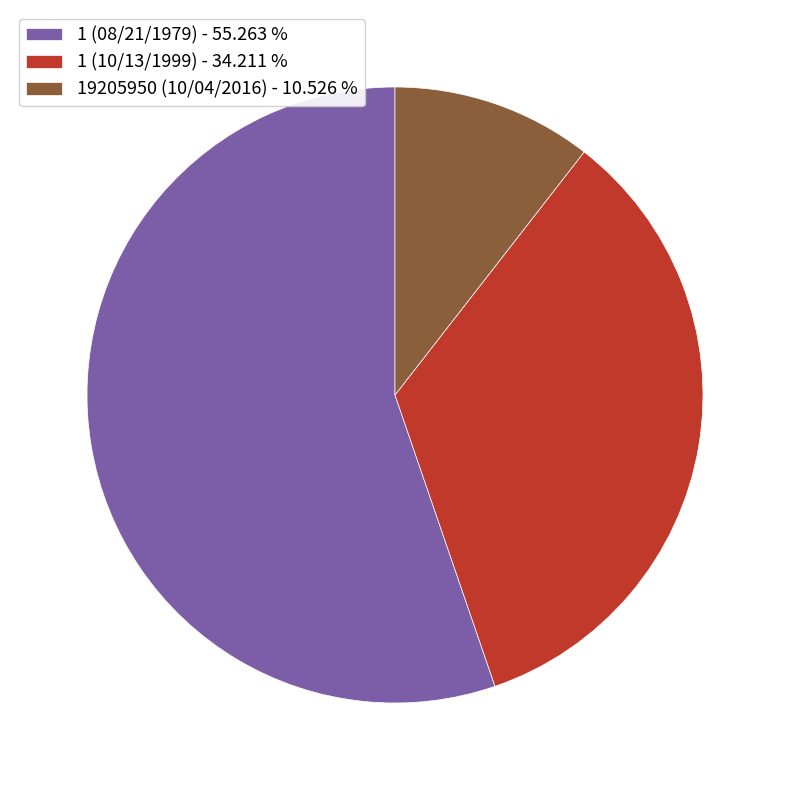

Does 19205950 (10/04/2016) - 10.526 % account for over 50% of the chart?

No